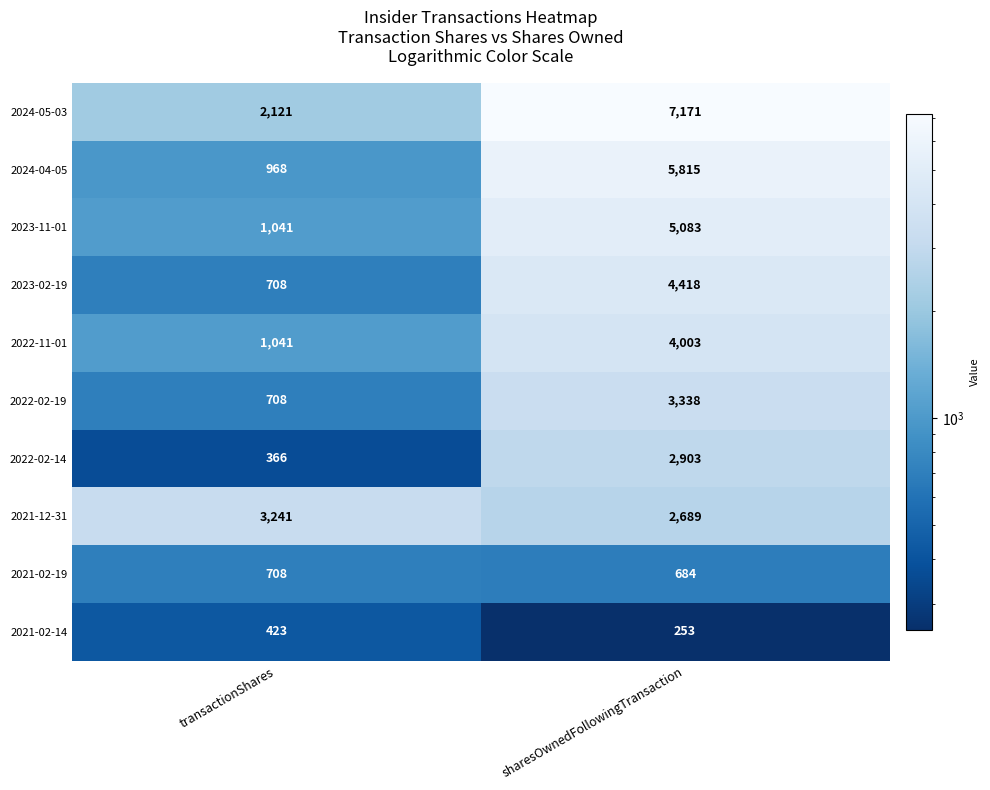

Which category has the highest value in the 2022-02-19 series?

sharesOwnedFollowingTransaction